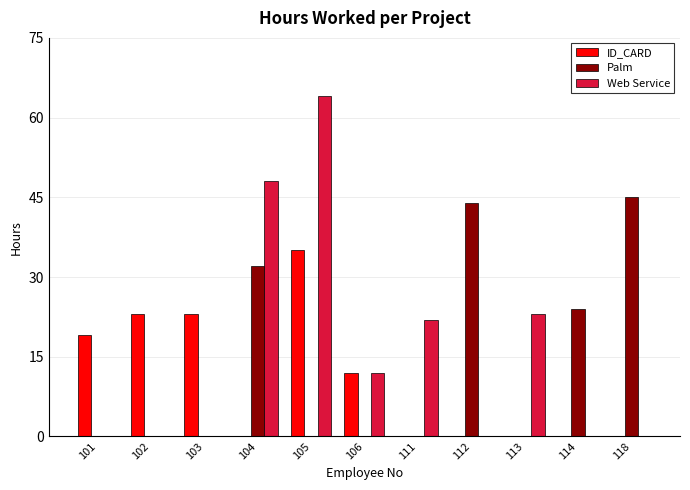

The value of Web Service at 118 is 38. True or false?

False